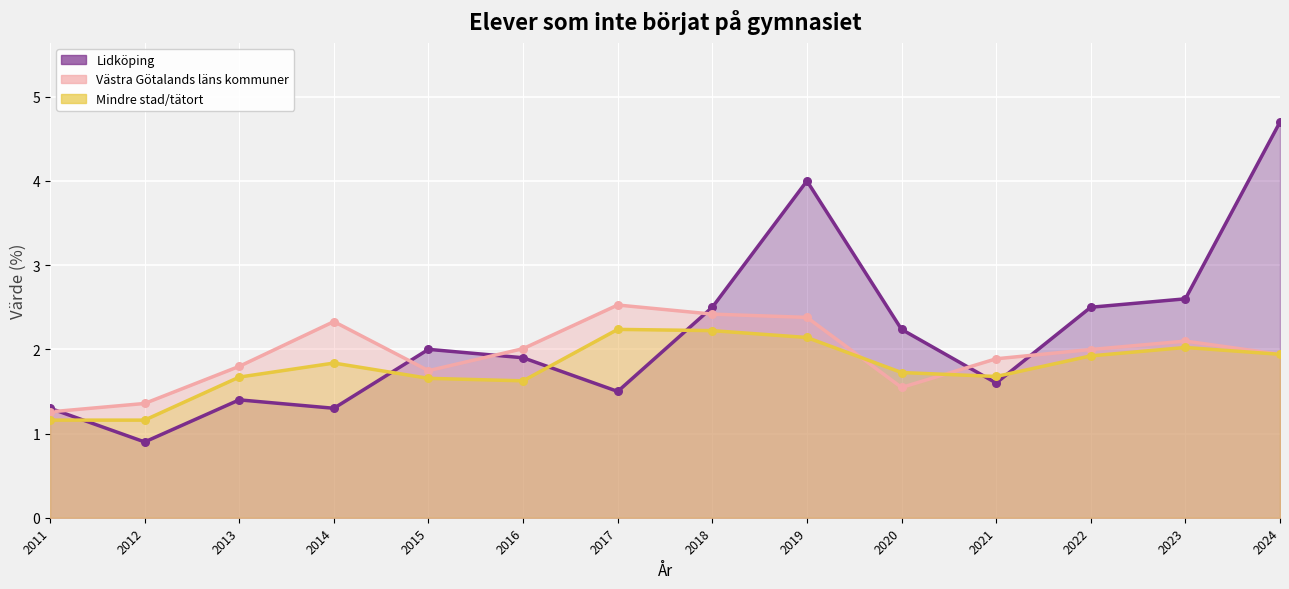

Which series has the largest Y range (max minus min)?

Lidköping